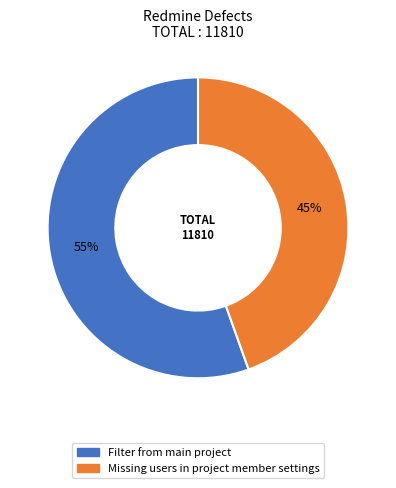

Count the number of slices in the pie.

2